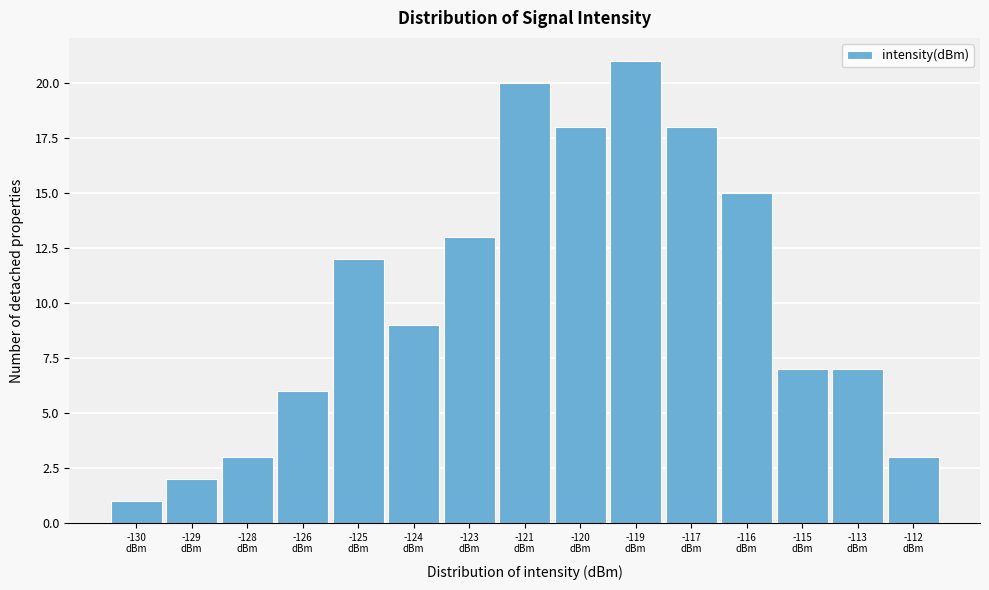

Reading left to right, extract all data points from this chart.

1	2	3	6	12	9	13	20	18	21	18	15	7	7	3